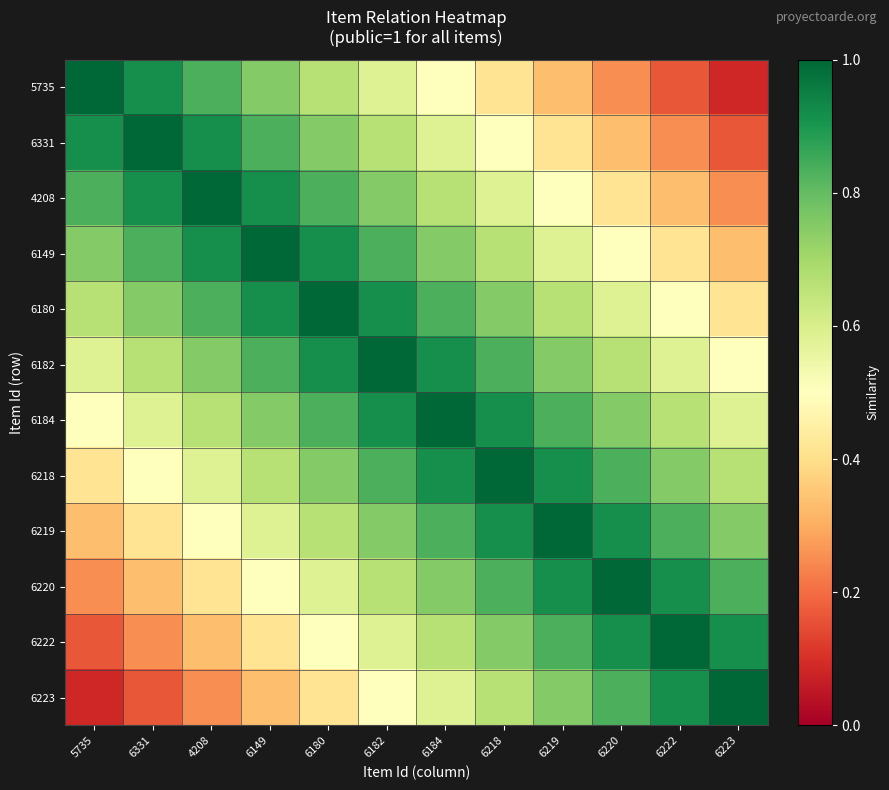

What is the total value across all series at 6218?

8.8